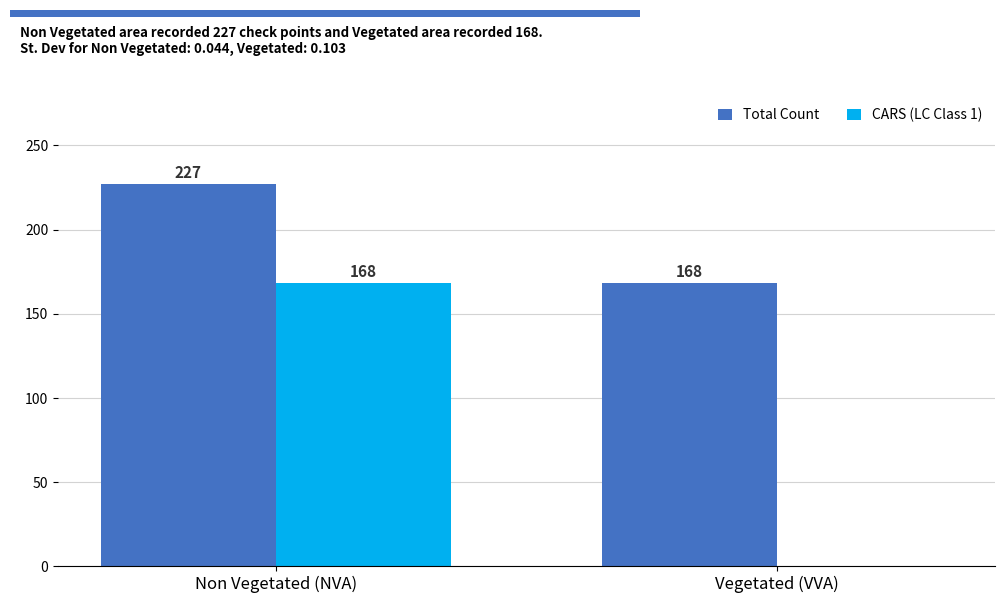

Is the value of Total Count at Non Vegetated (NVA) greater than the value of CARS (LC Class 1) at Vegetated (VVA)?

Yes